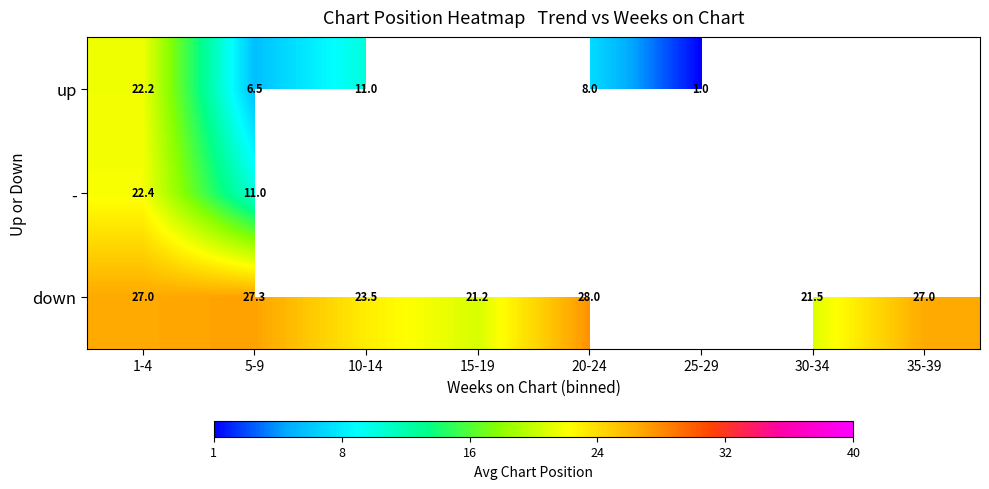

Rank the series by their average value, from lowest to highest.

up, -, down